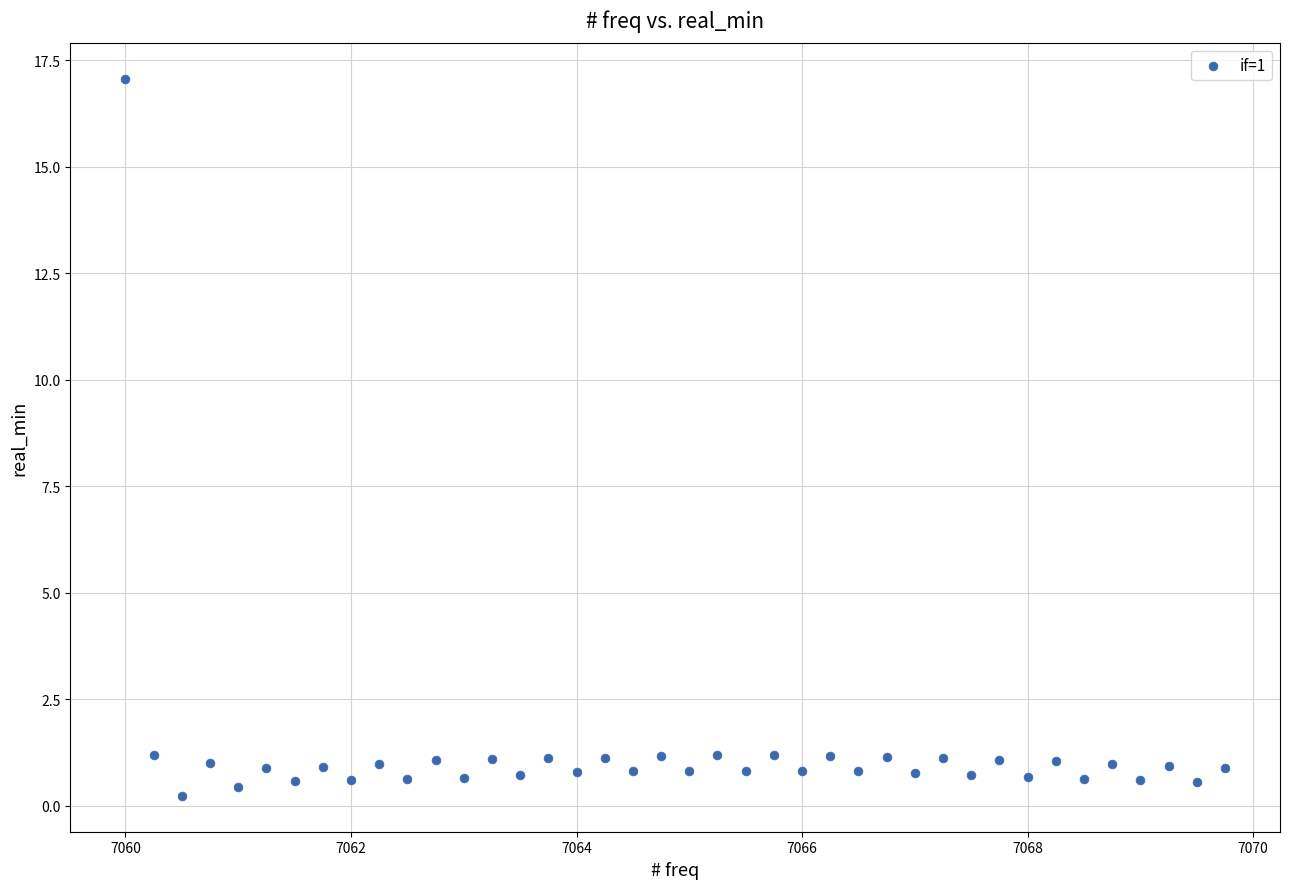

What is the range of X values (max minus min)?

9.8